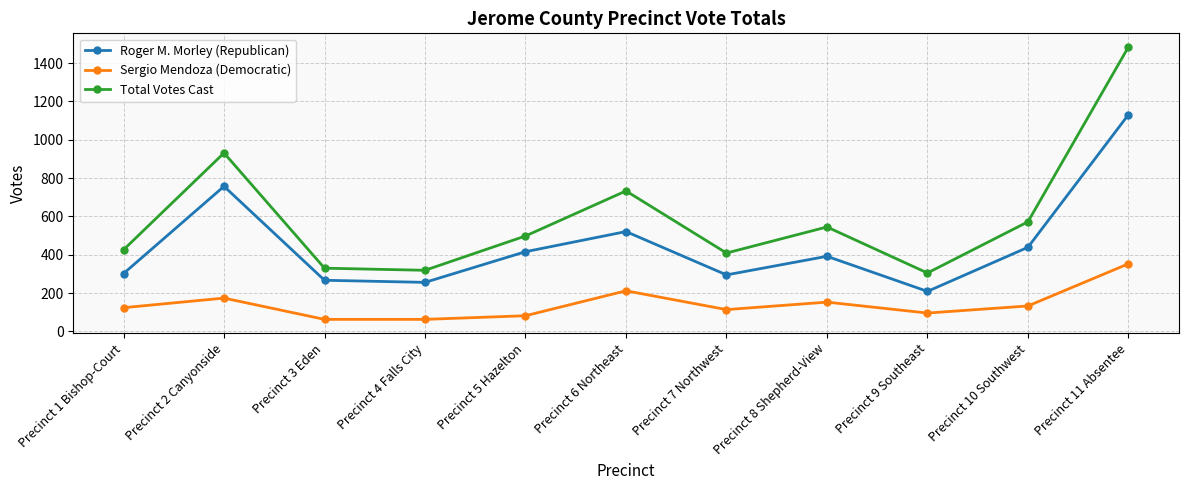

What position from the right is Precinct 9 Southeast?

3